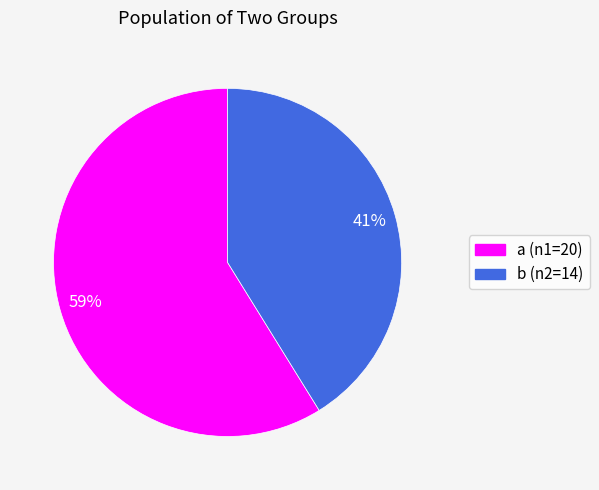

True or false: a accounts for 59% of the total.

True